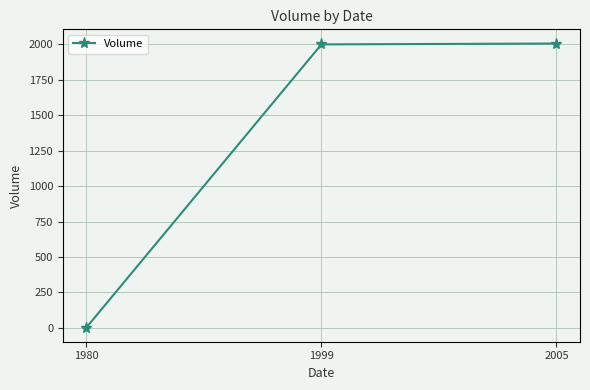

What is the difference between the maximum and minimum values?

2002